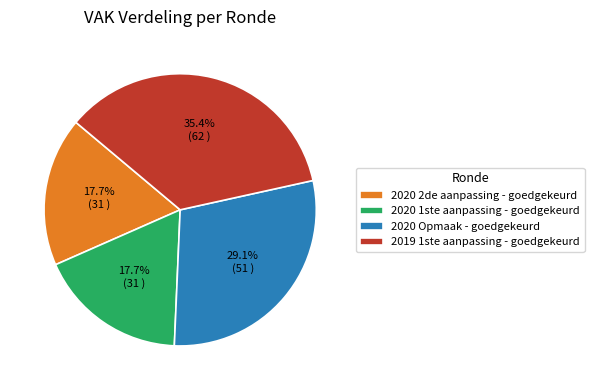

To the nearest percent, what is the difference between the largest and smallest slice percentages?

18%